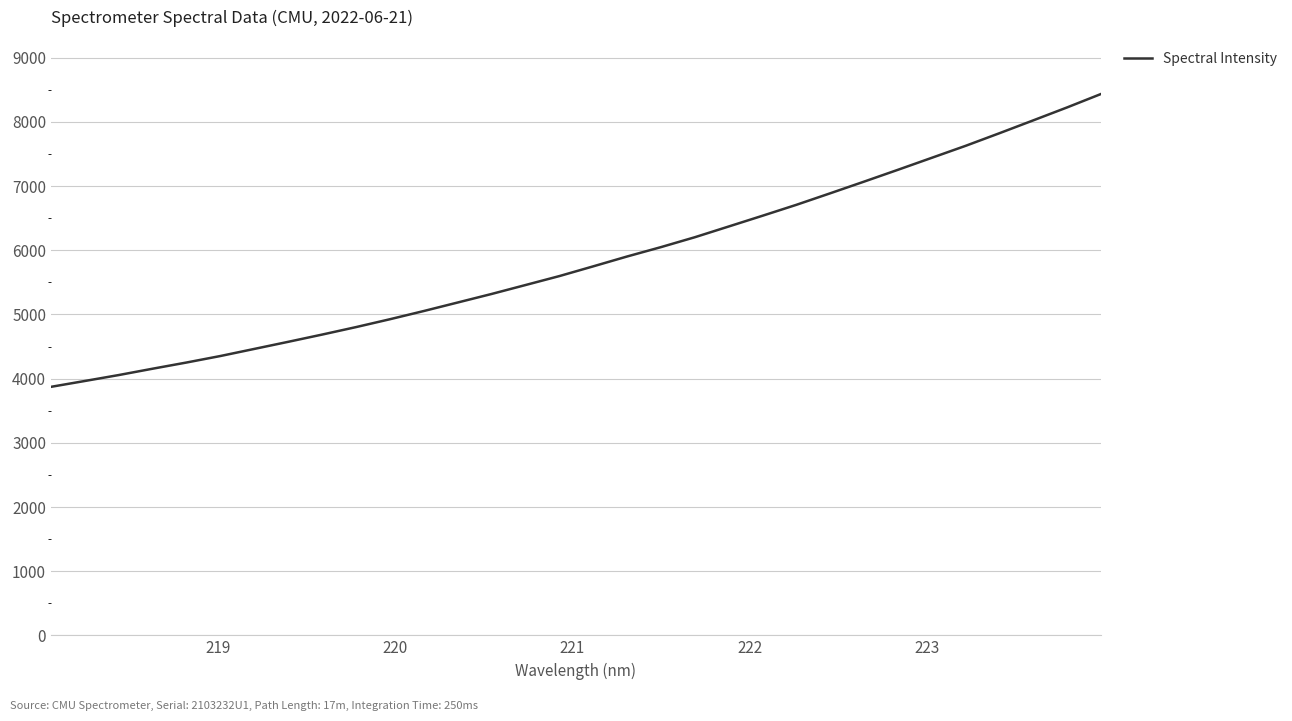

What is the difference between the maximum and minimum values?

4563.4